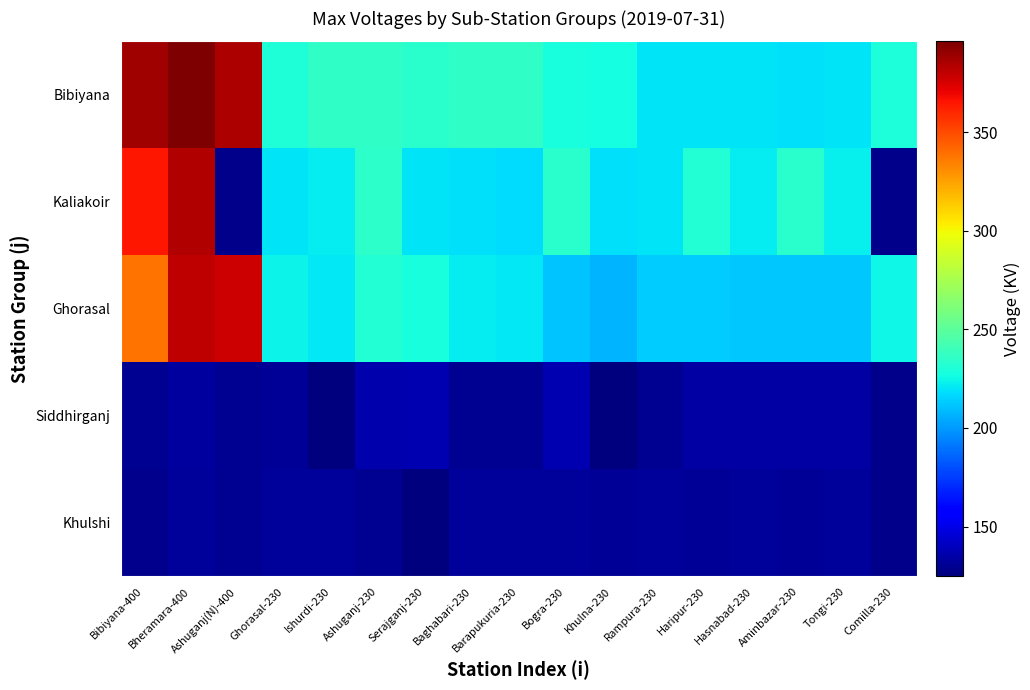

What is the approximate value of Siddhirganj at Ashuganj(N)-400?

130.0